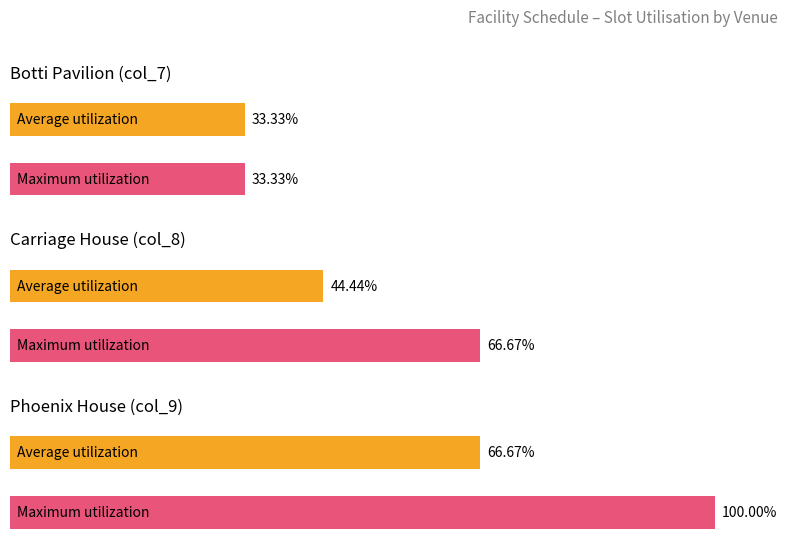

True or false: col_7 has a value of 0 at 4.

False